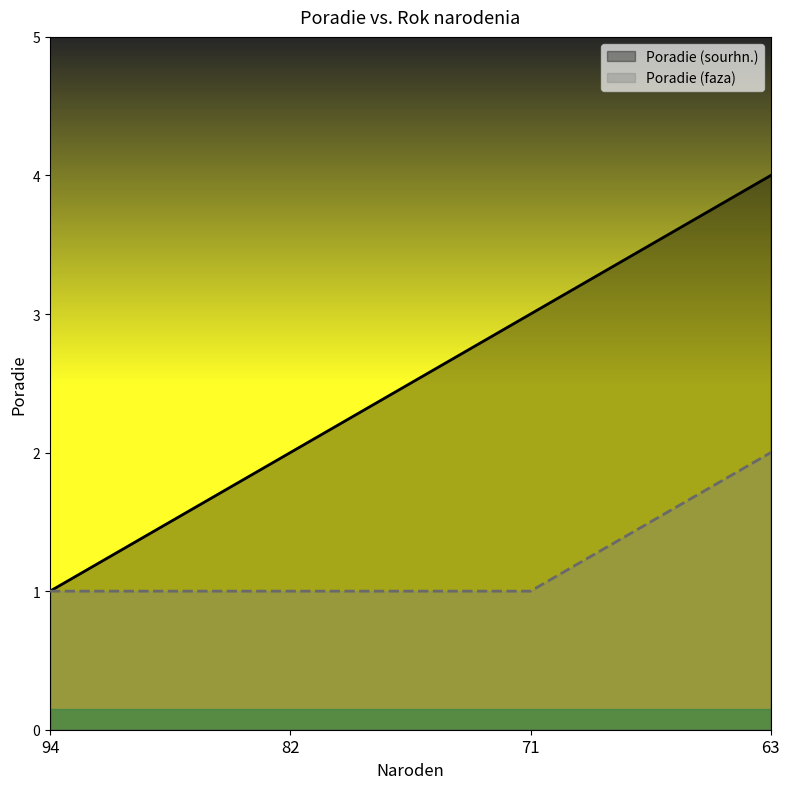

What is the sum of the Poradie (faza) values at 71 and 94?

2